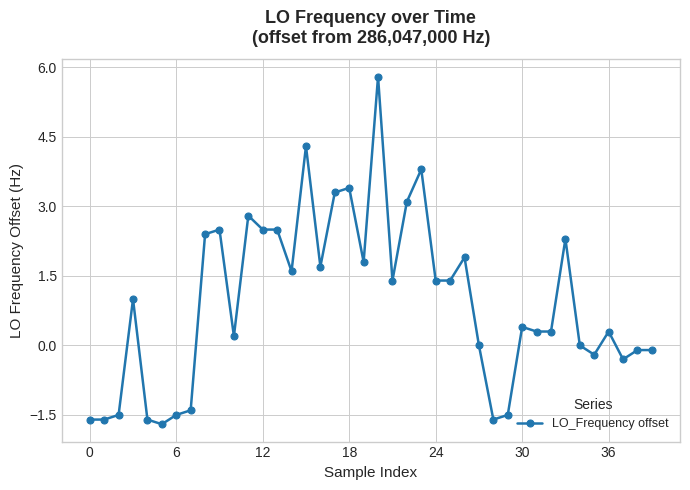

What is the smallest value displayed?

-1.7